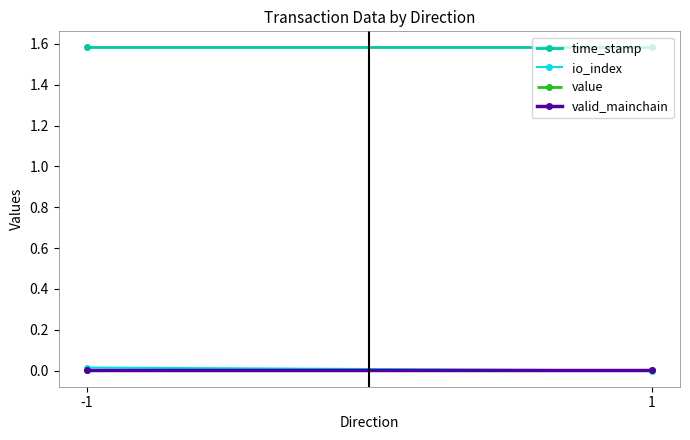

Reading right to left, extract all data points from this chart.

time_stamp: 1.6	1.6
io_index: 0.0	0.0
value: 0.0	0.0
valid_mainchain: 0.0	0.0